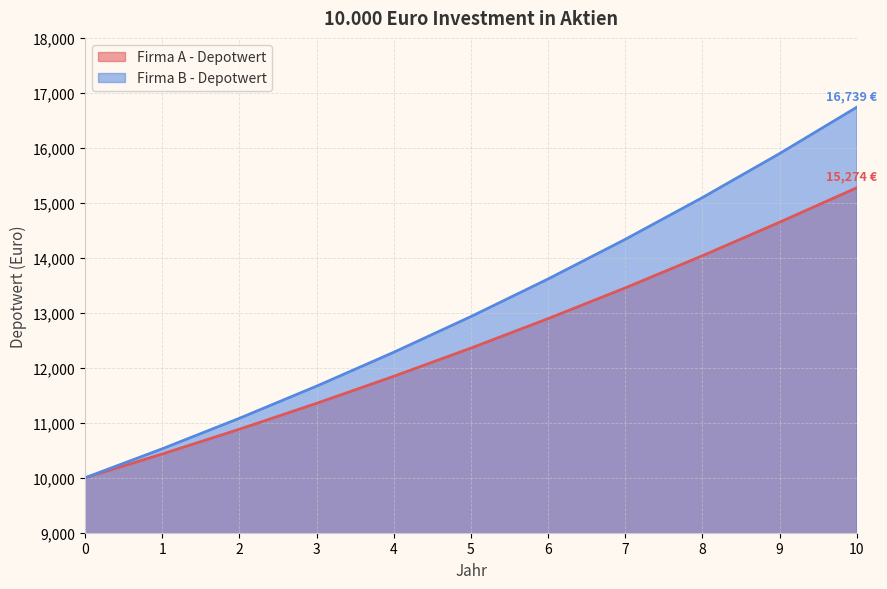

Reading left to right, transcribe all the data shown in this chart.

Firma A - Depotwert: 0=10000.0	1=10431.9	2=10882.7	3=11353.5	4=11845.0	5=12358.1	6=12893.7	7=13453.2	8=14037.5	9=14647.4	10=15274.3
Firma B - Depotwert: 0=10000.0	1=10526.8	2=11081.7	3=11666.2	4=12282.2	5=12931.3	6=13615.3	7=14336.1	8=15095.6	9=15895.9	10=16739.0